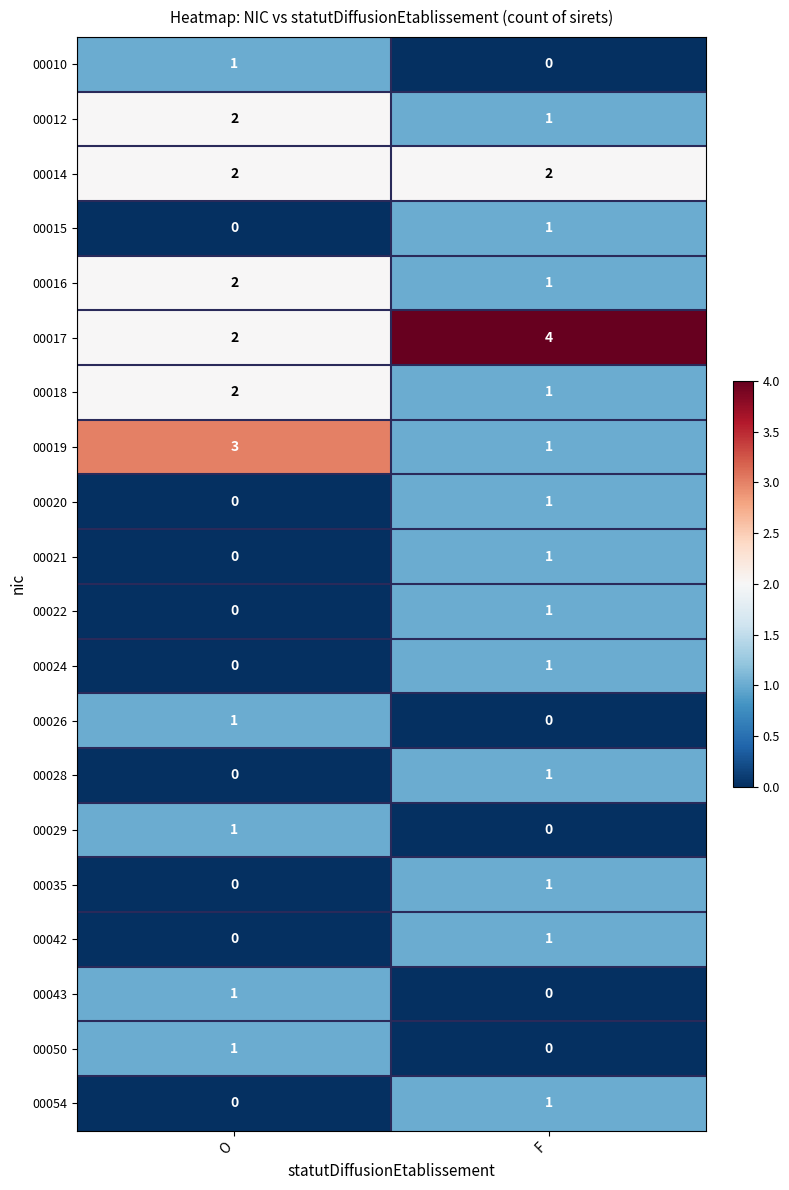

How many positive values does the 00054 series have?

1